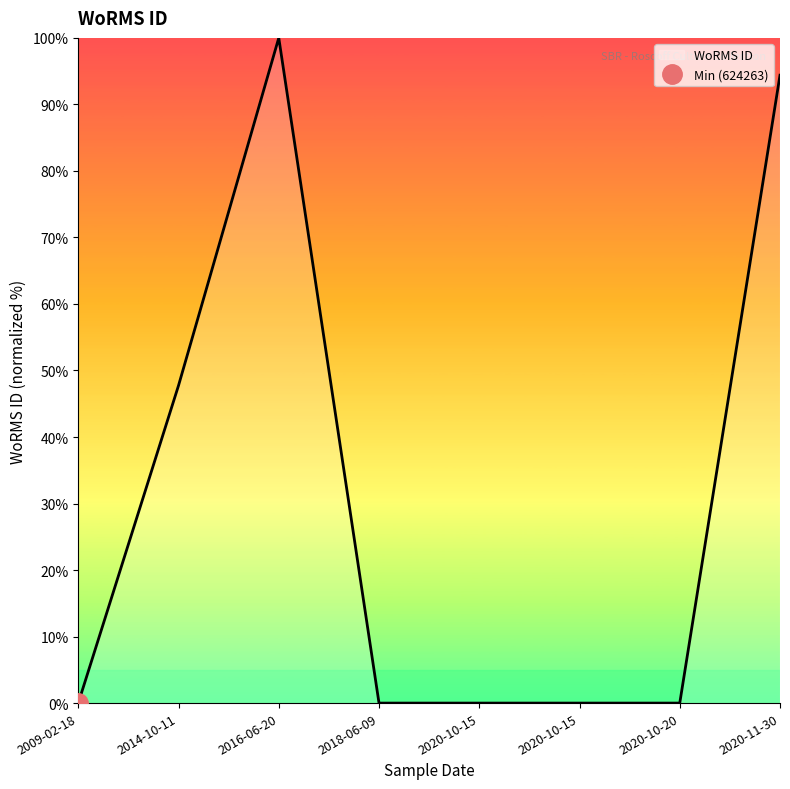

Reading left to right, transcribe all the data shown in this chart.

2009-02-18=0.0	2014-10-11=47.7	2016-06-20=100.0	2018-06-09=0.0	2020-10-15=0.0	2020-10-15=0.0	2020-10-20=0.0	2020-11-30=94.4